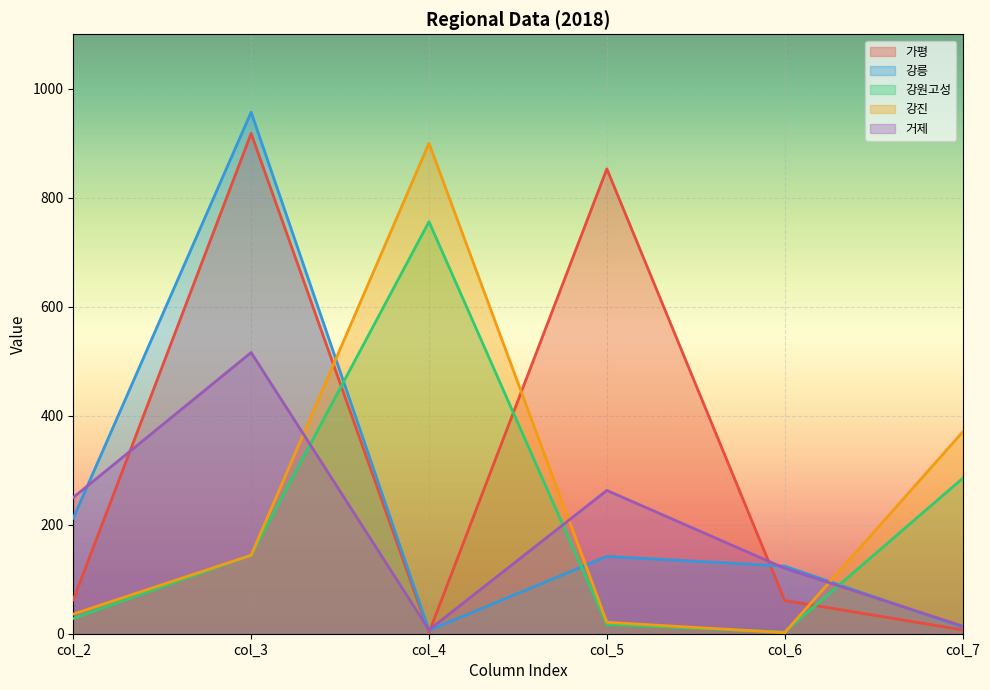

How many data points in 강진 are less than 144?

3